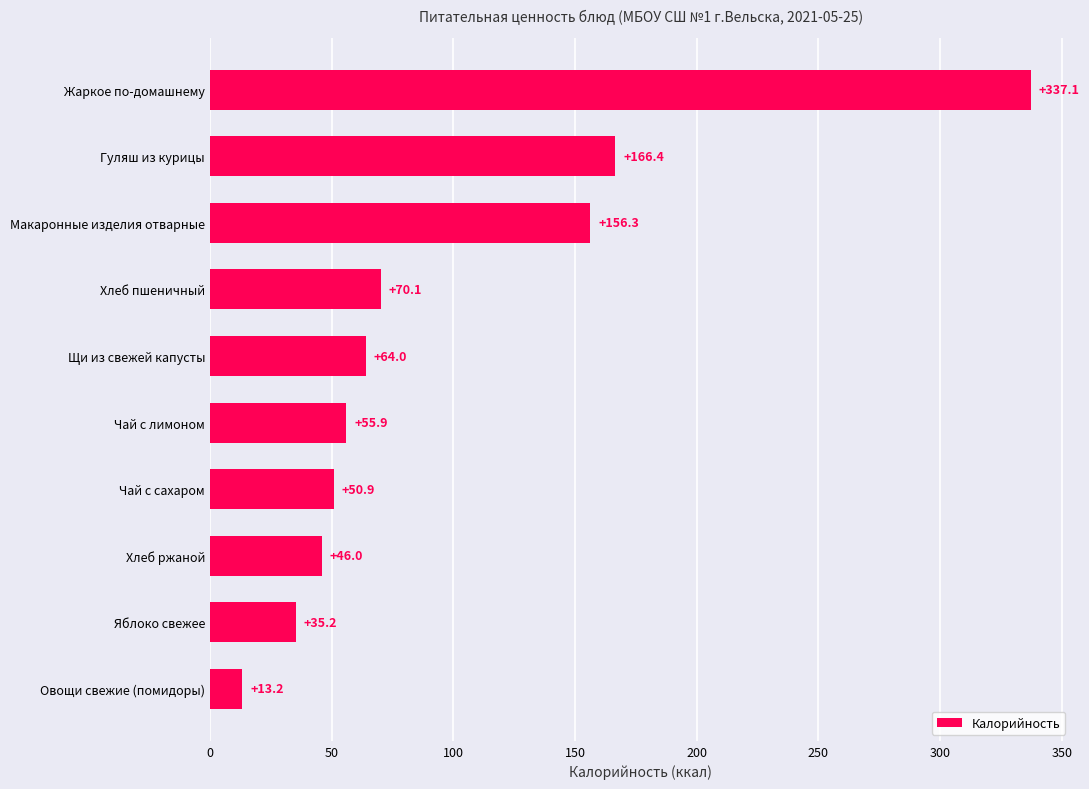

What is the sum of the values at Чай с сахаром and Хлеб ржаной?

96.9